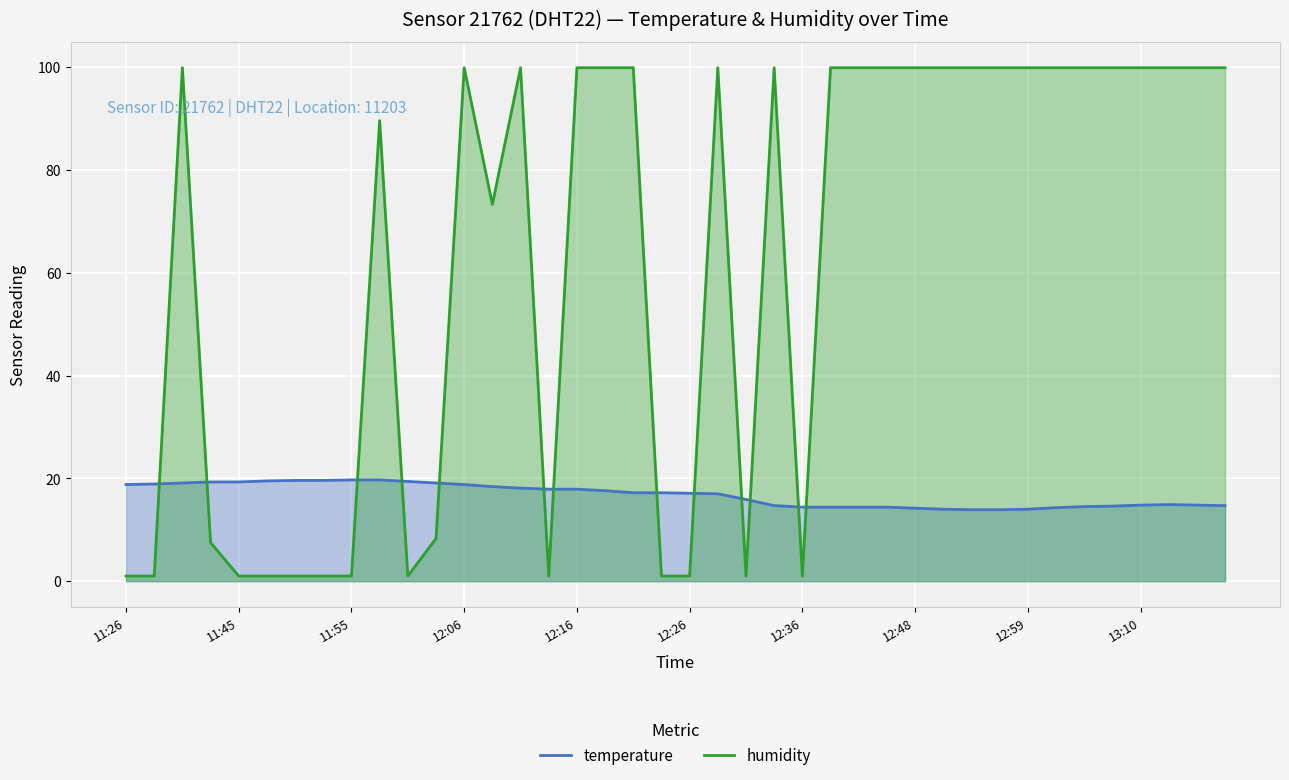

Count the number of categories in the chart.

40